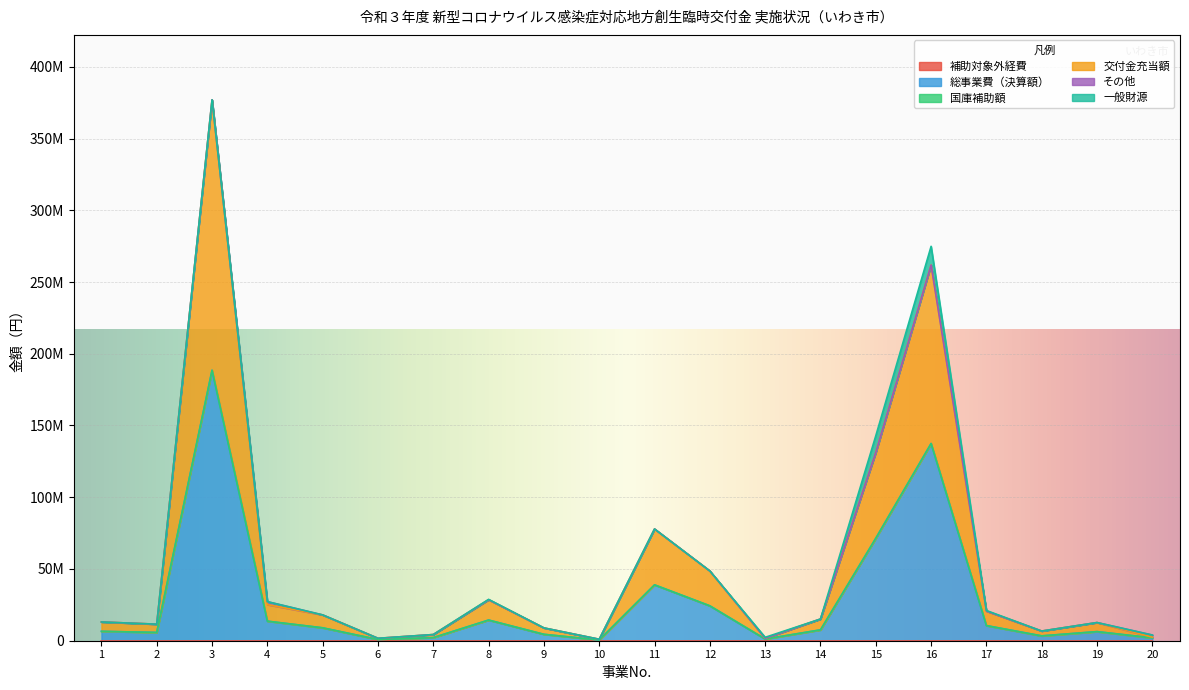

What is the value of the 総事業費（決算額） point at the 8th from the left?

14403332